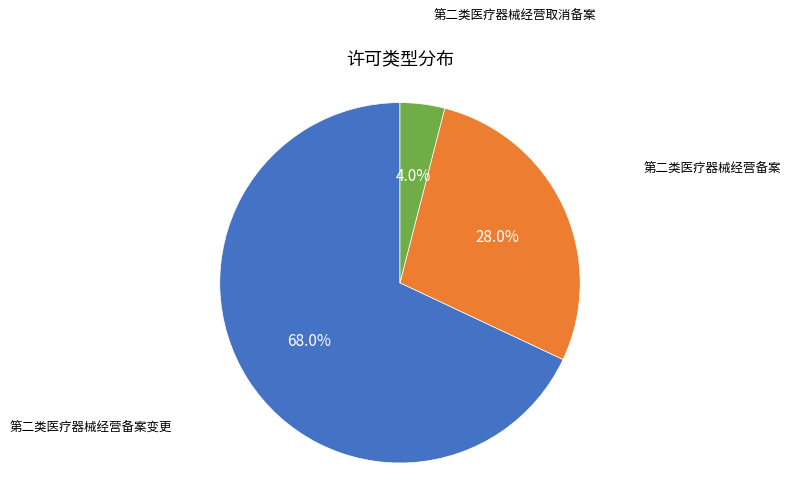

Is there any slice that represents more than half of the pie?

Yes